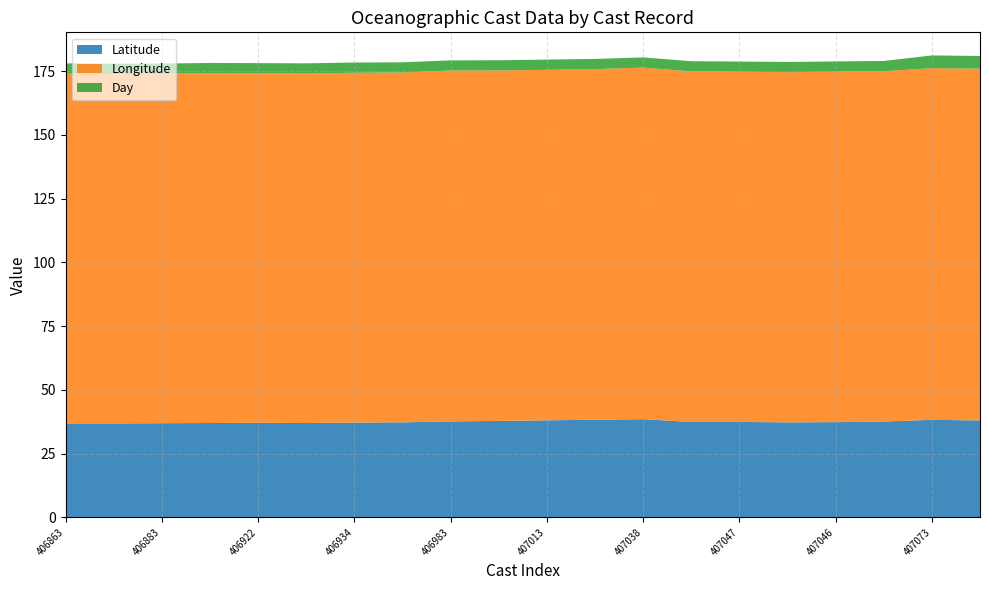

Reading left to right, what are all the values shown in this chart?

Latitude: 406863=36.8	406881=36.8	406883=36.9	406914=37.0	406922=37.1	406923=37.0	406934=37.2	406940=37.2	406983=37.6	407001=37.8	407013=38.0	407018=38.3	407038=38.5	407045=37.4	407047=37.4	407048=37.2	407046=37.3	407044=37.6	407073=38.2	407093=38.0
Longitude: 406863=137.2	406881=137.1	406883=137.1	406914=137.2	406922=137.1	406923=137.1	406934=137.2	406940=137.2	406983=137.6	407001=137.5	407013=137.5	407018=137.5	407038=137.9	407045=137.5	407047=137.4	407048=137.4	407046=137.5	407044=137.4	407073=137.9	407093=138.0
Day: 406863=4.0	406881=4.0	406883=4.0	406914=4.0	406922=4.0	406923=4.0	406934=4.0	406940=4.0	406983=4.0	407001=4.0	407013=4.0	407018=4.0	407038=4.0	407045=4.0	407047=4.0	407048=4.0	407046=4.0	407044=4.0	407073=5.0	407093=5.0